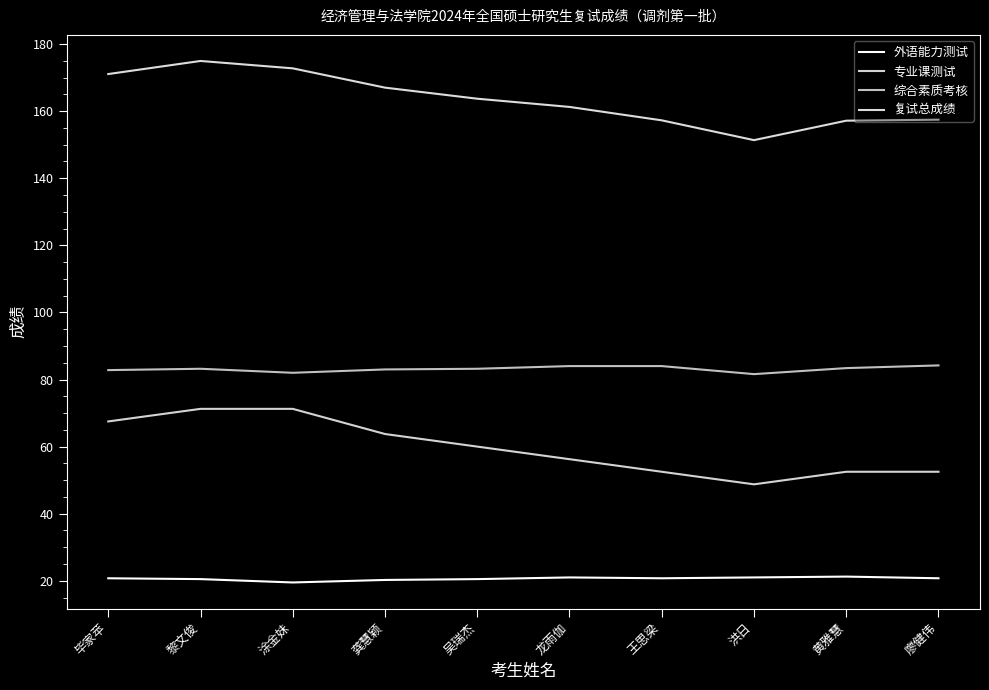

What is the sum of all 复试总成绩 values?

1633.9